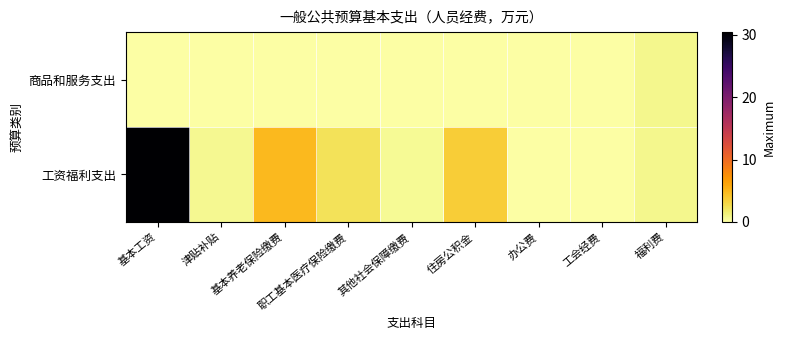

List the series in order of their overall mean, lowest first.

商品和服务支出, 工资福利支出